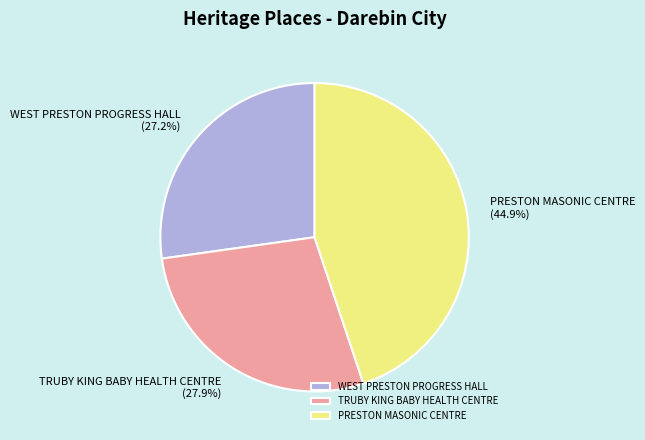

Which category has the smallest portion of the pie?

WEST PRESTON PROGRESS HALL